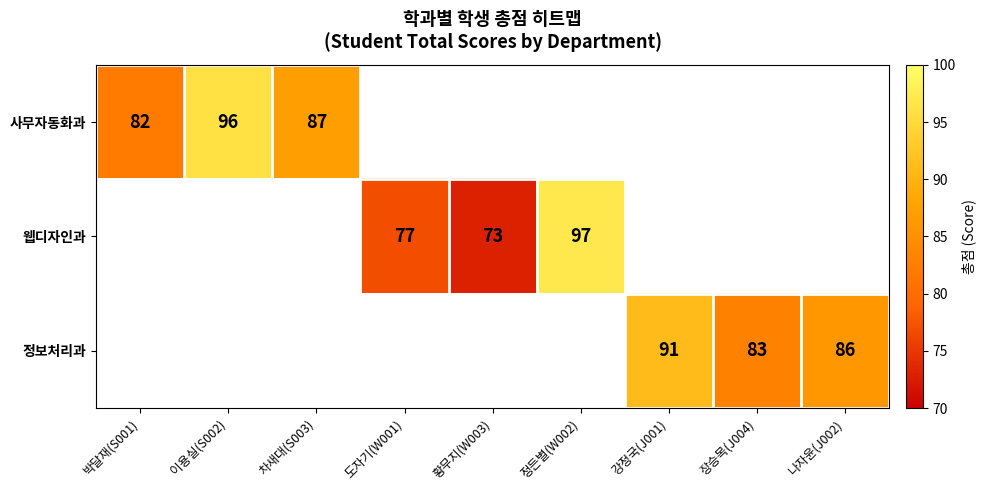

The 정보처리과 series shows 147 at 장승목(J004). True or false?

False